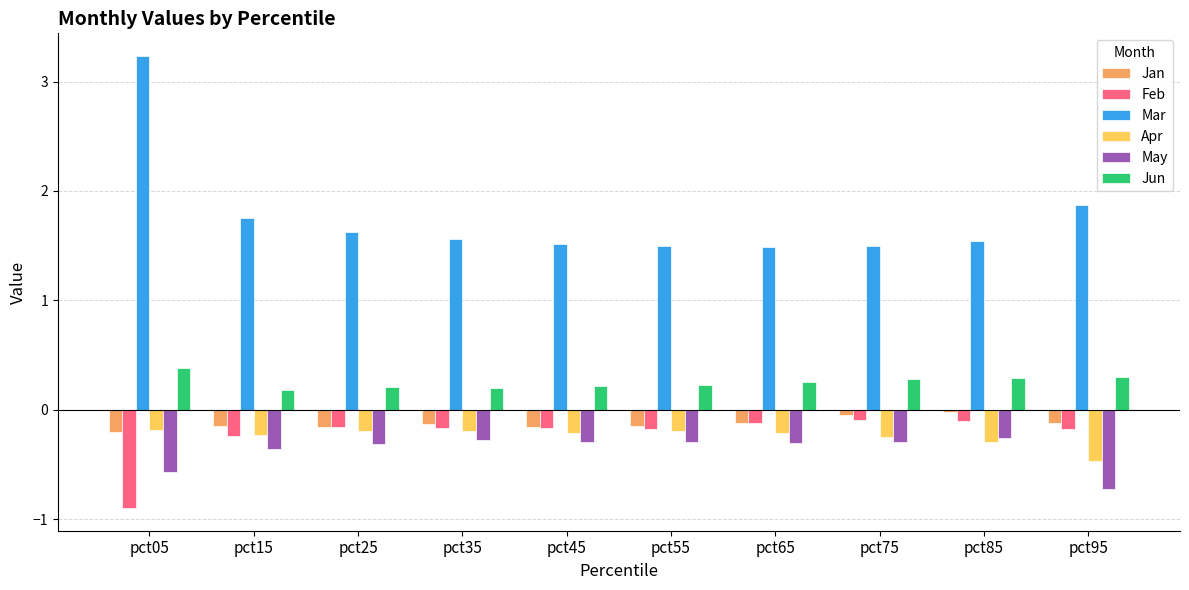

Which series has the largest range (max minus min)?

Mar